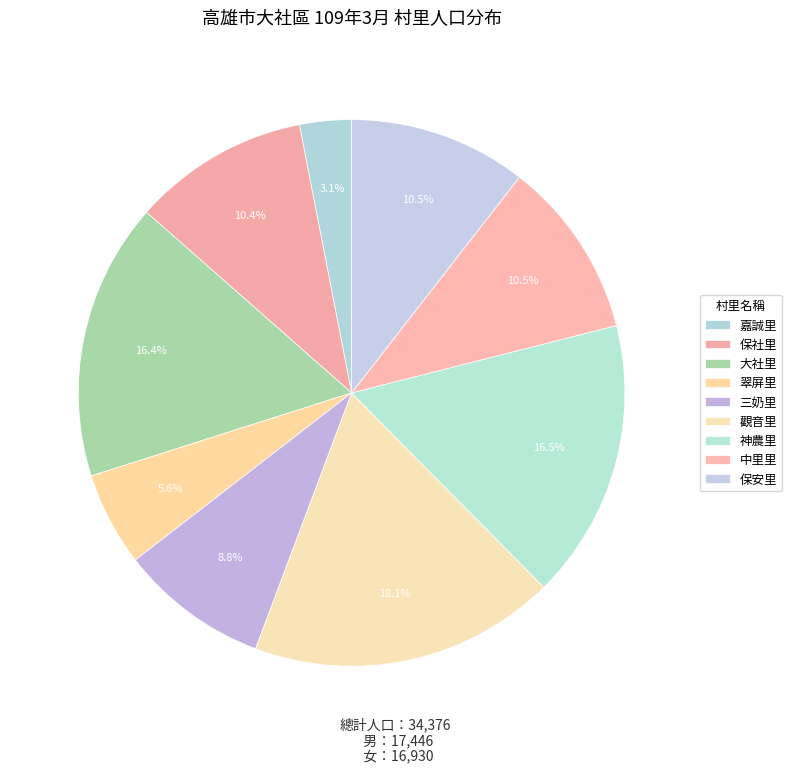

Rank the categories by value from highest to lowest.

觀音里, 神農里, 大社里, 保安里, 中里里, 保社里, 三奶里, 翠屏里, 嘉誠里